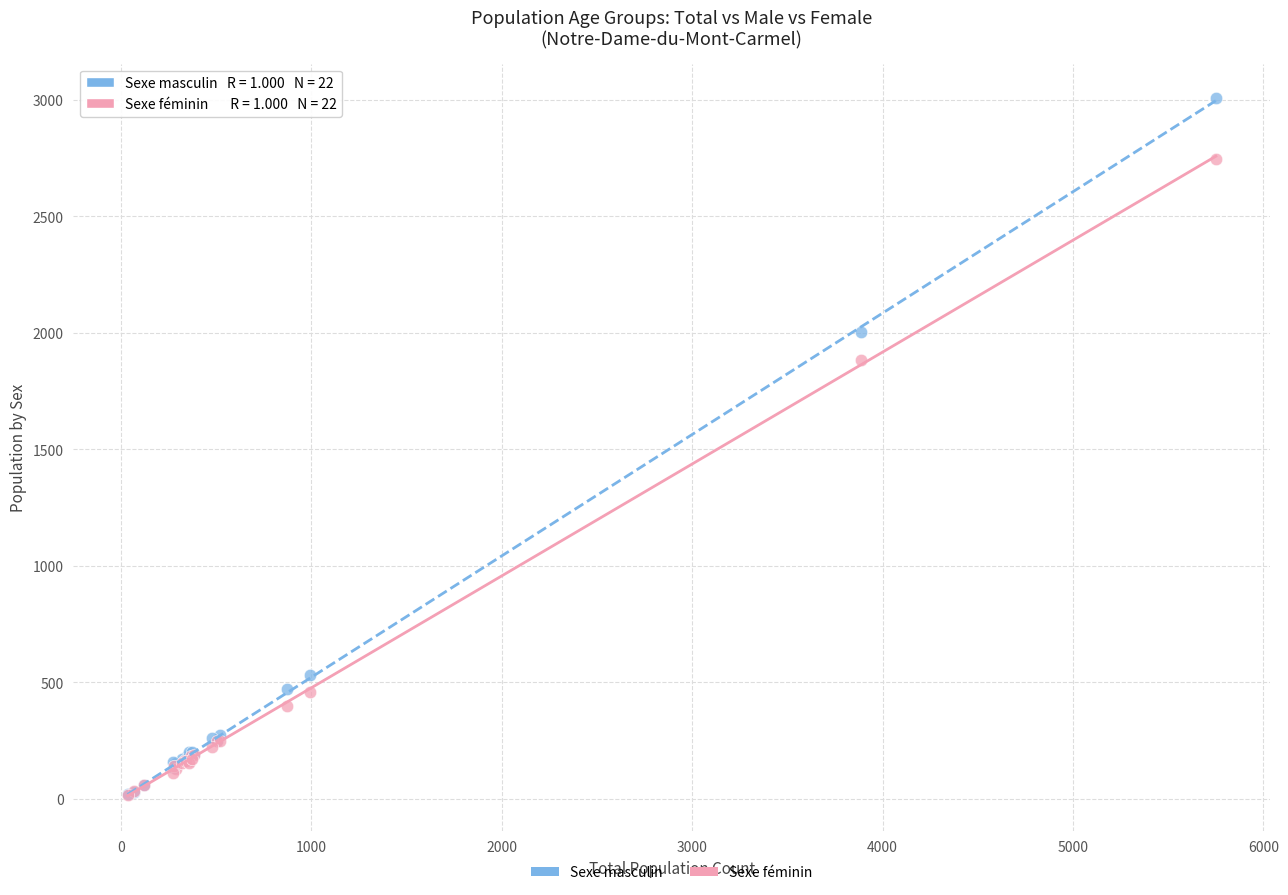

In the Sexe masculin series, what Y value is closest to 1512?

2005